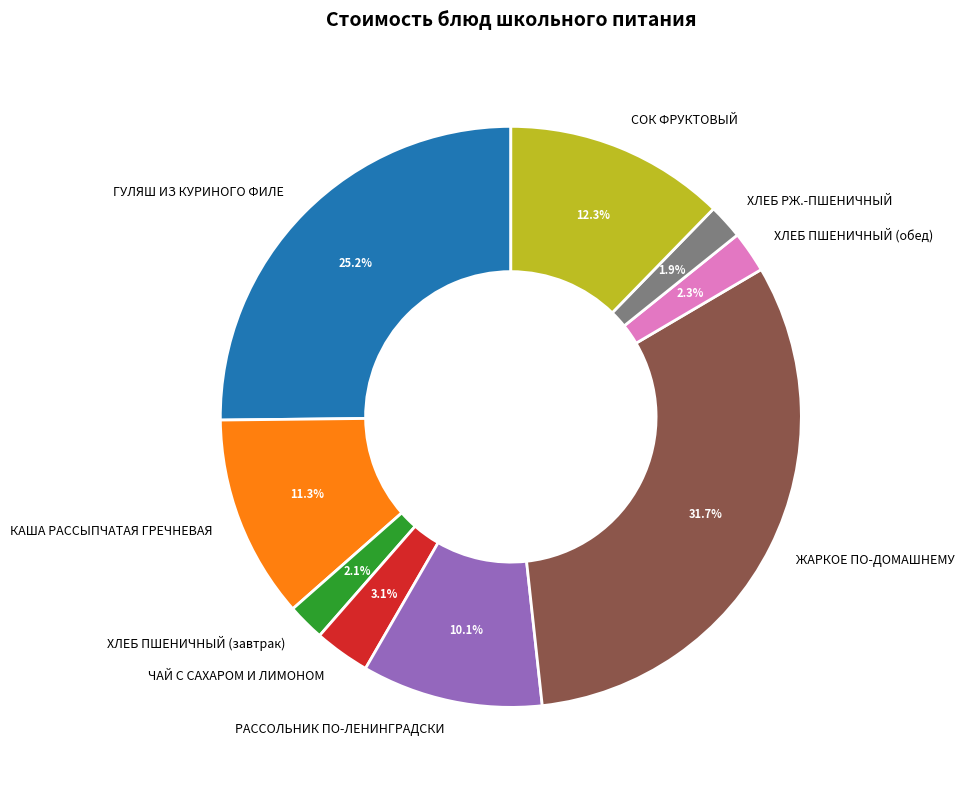

To the nearest percent, what is the difference between the СОК ФРУКТОВЫЙ and ГУЛЯШ ИЗ КУРИНОГО ФИЛЕ slice percentages?

13%